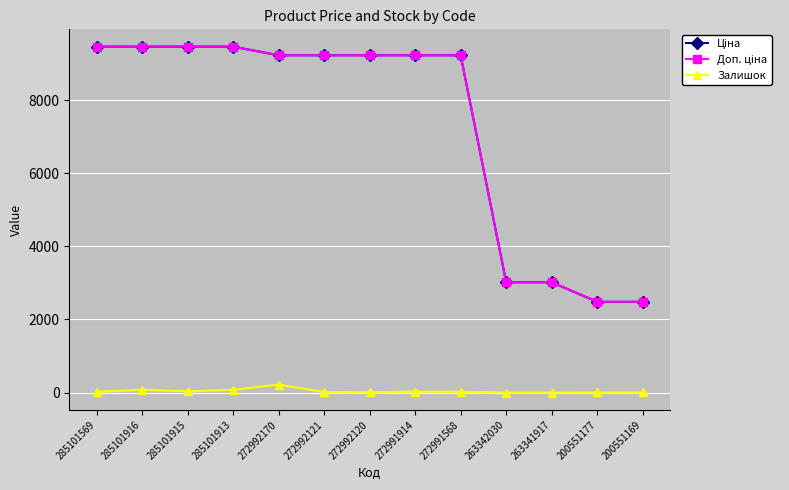

How many distinct data groups are displayed?

3